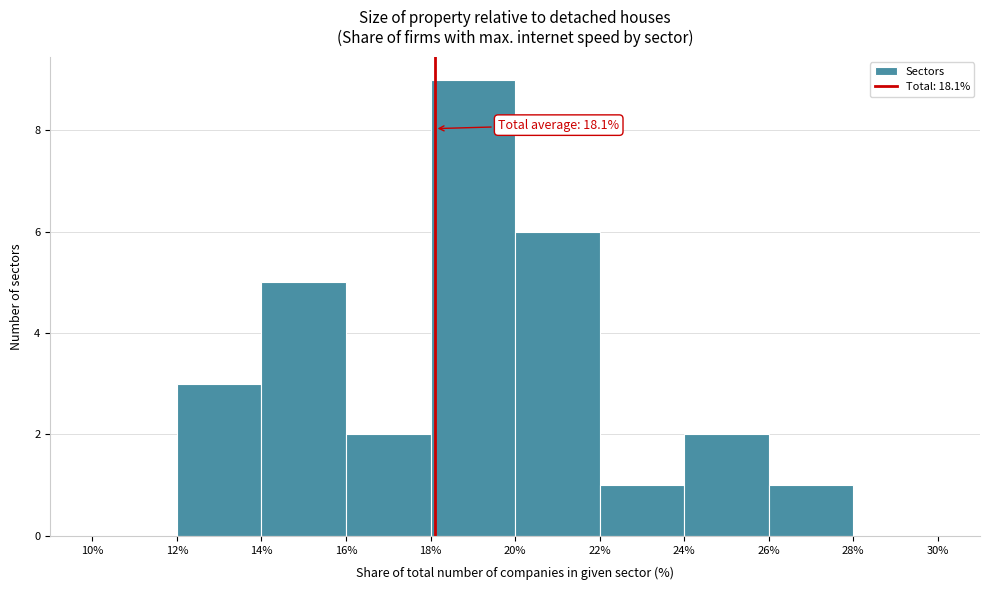

Over which range of the x-axis is the bar tallest?

18% to 20%